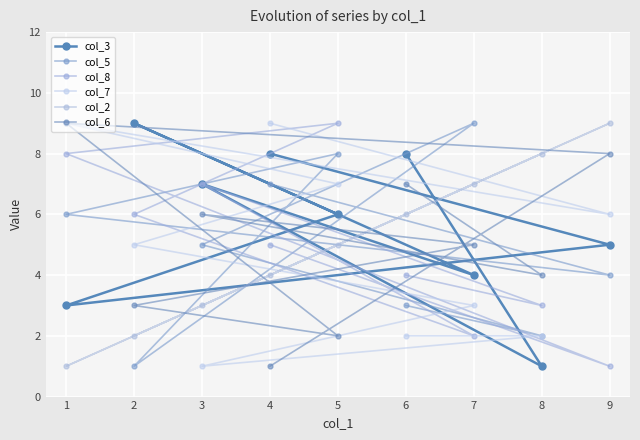

Between 5 and 8, which series saw the biggest shift?

col_5